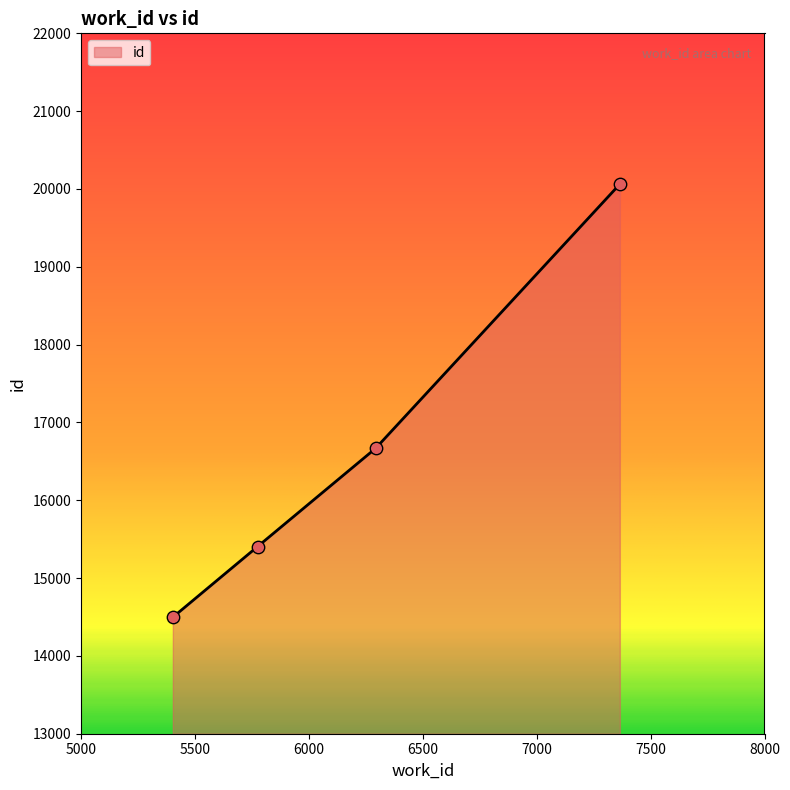

What is the difference between the second highest and second lowest values?

1262